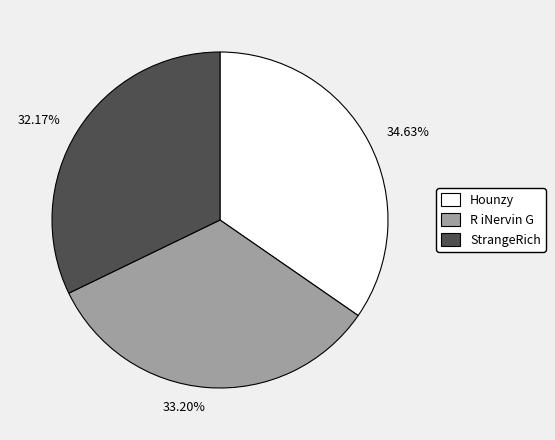

Approximately how many times larger is the value at StrangeRich compared to Hounzy?

0.9